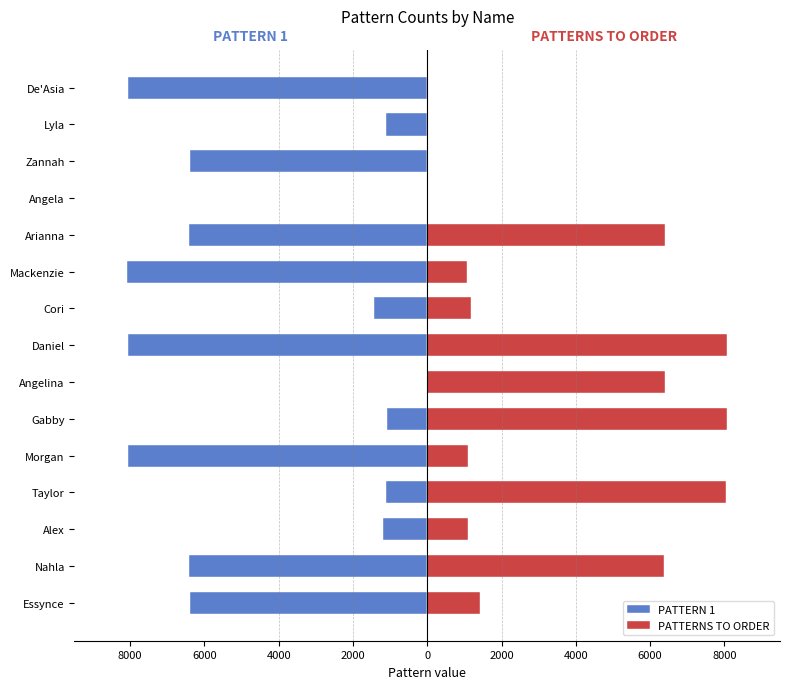

Reading left to right, transcribe all the data shown in this chart.

PATTERN 1: -6378	-6415	-1183	-1105	-8051	-1080	0	-8068	-1426	-8073	-6413	0	-6378	-1105	-8051
PATTERNS TO ORDER: 1426	6378	1105	8051	1105	8073	6413	8068	1183	1080	6415	0	0	0	0